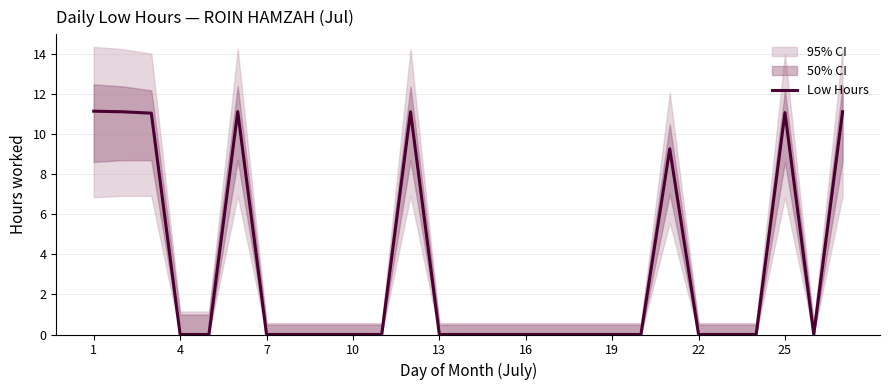

How many points are higher than both their immediate neighbors (excluding endpoints)?

4